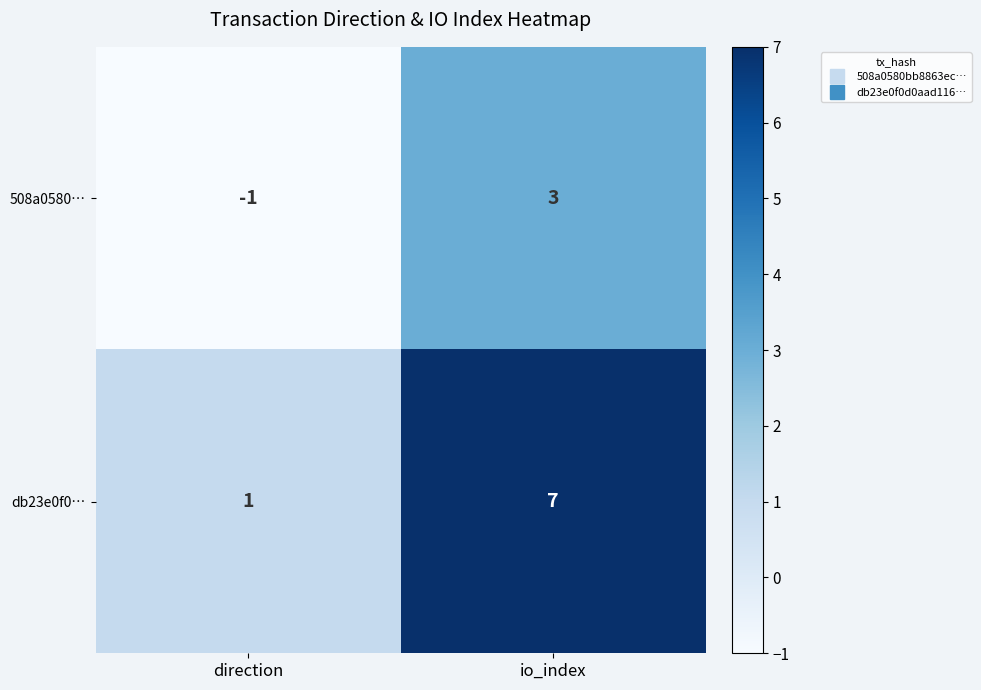

Read the 508a0580… value at io_index.

3